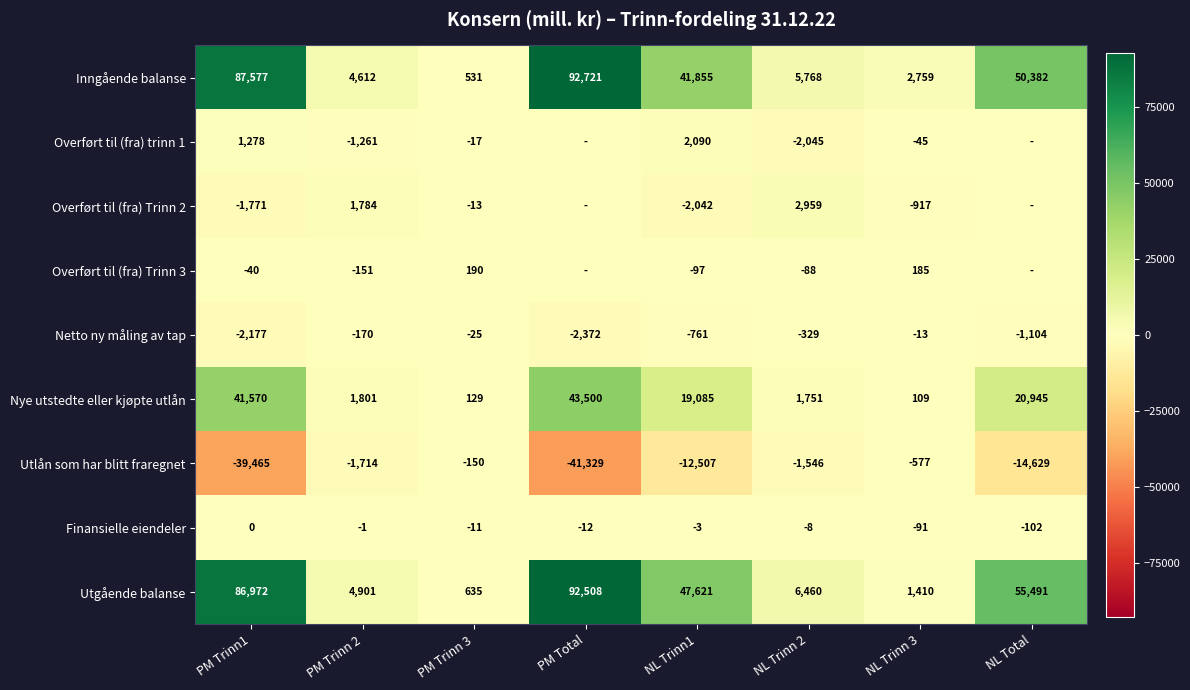

What is the difference between the highest and lowest values at PM Trinn 2?

6615